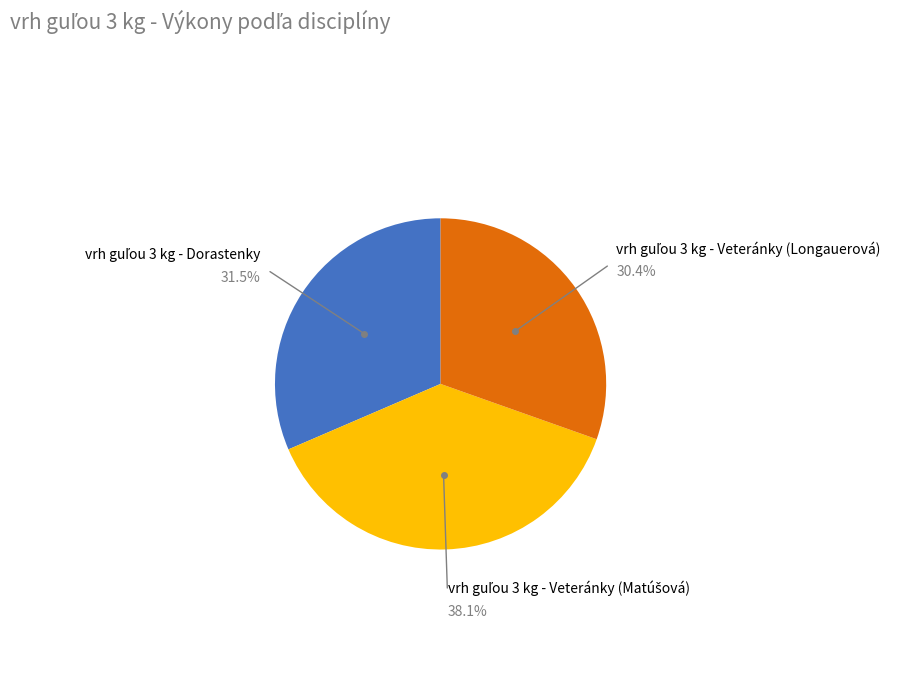

Does any single category account for the majority?

No